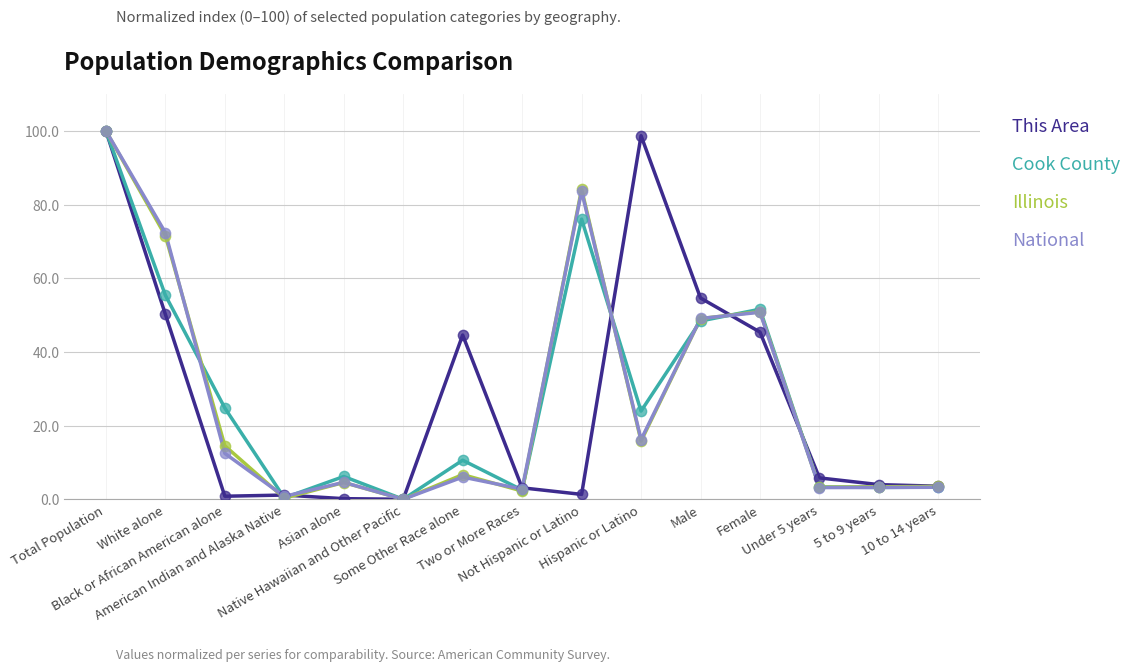

Is the value of Cook County at Hispanic or Latino greater than the value of National at Some Other Race alone?

Yes